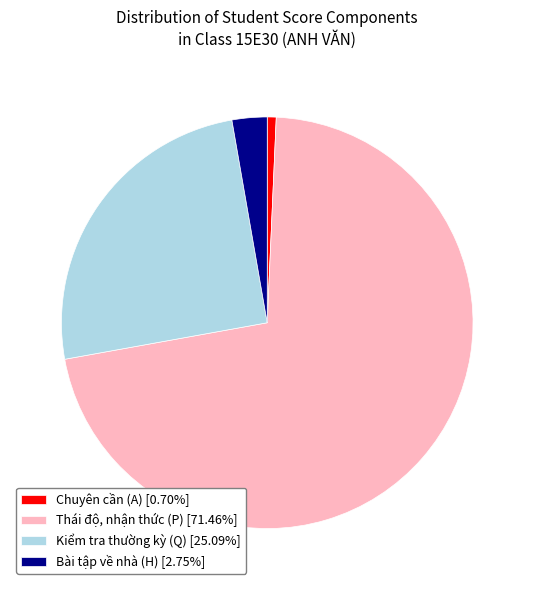

Does any single category account for the majority?

Yes